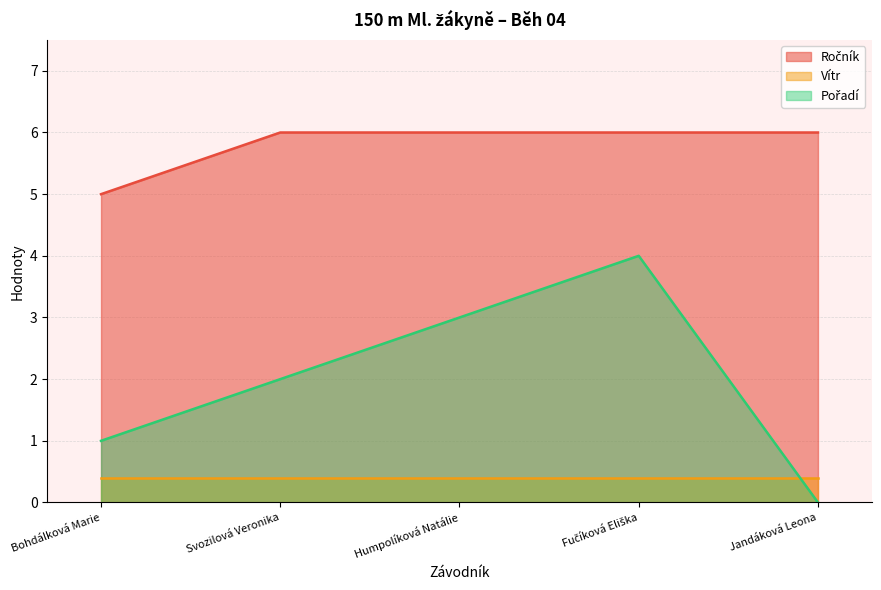

True or false: Ročník and Pořadí intersect in this chart.

False